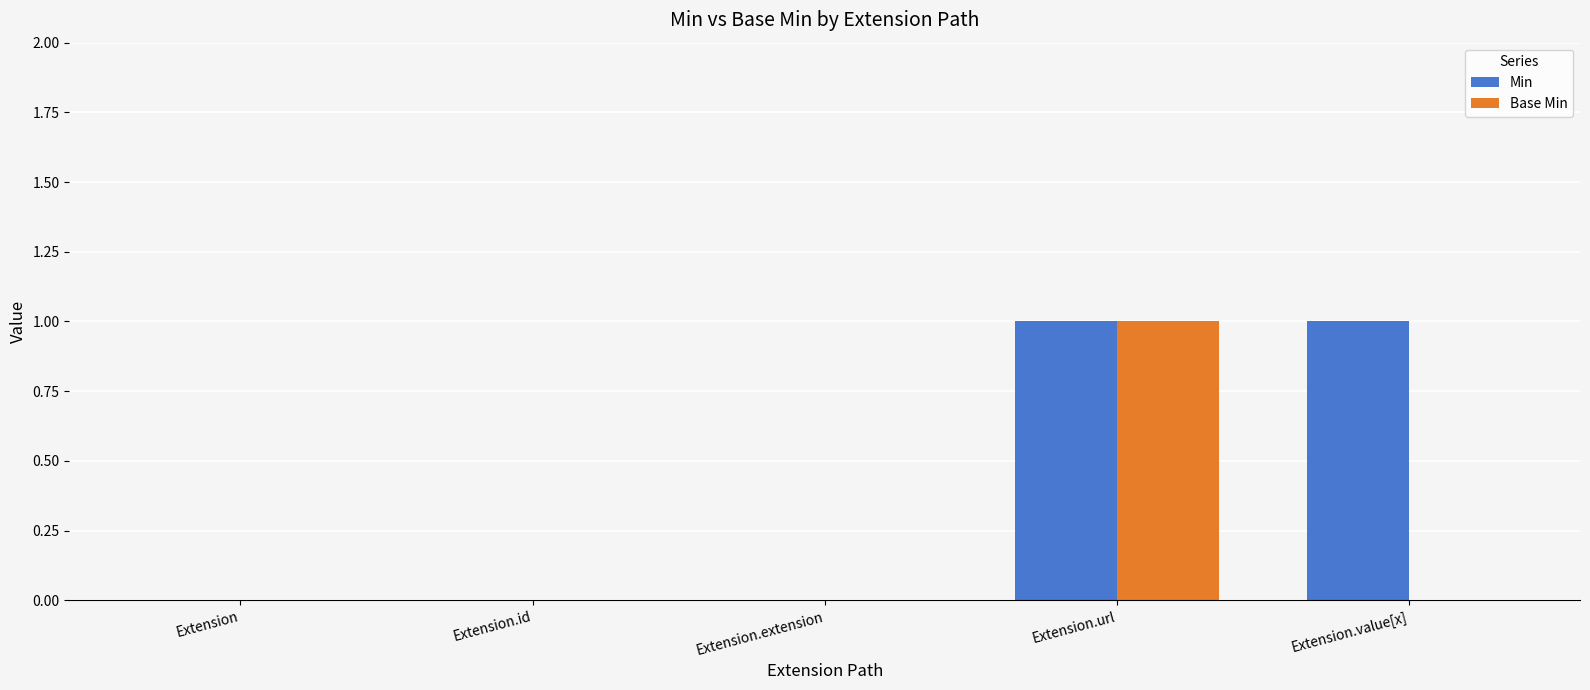

How many series are shown in this chart?

2